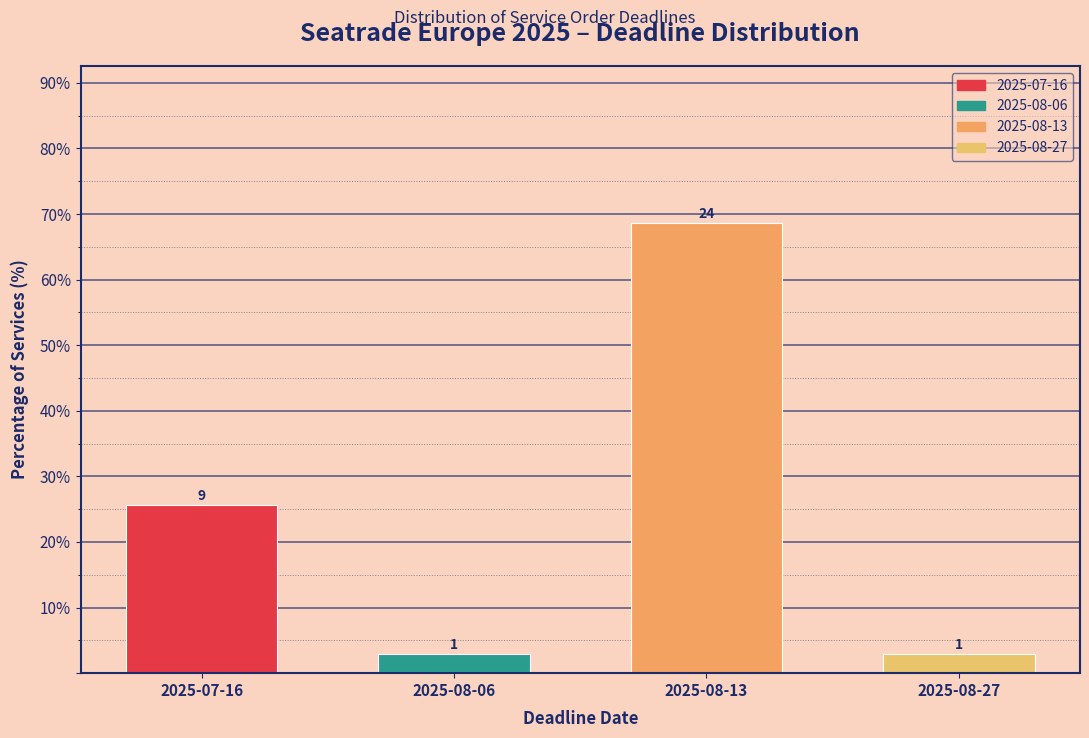

How many bars are there in total?

4